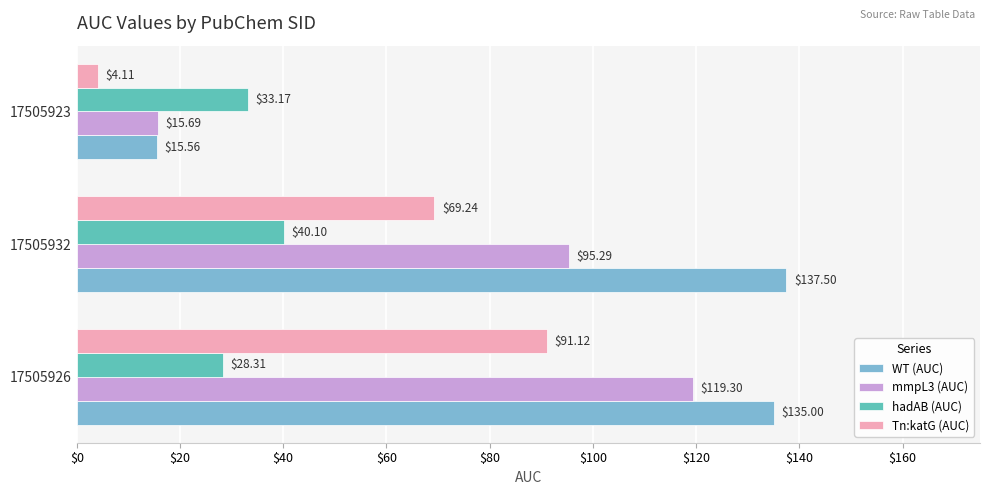

Between 17505926 and 17505932, which series saw the biggest shift?

mmpL3 (AUC)